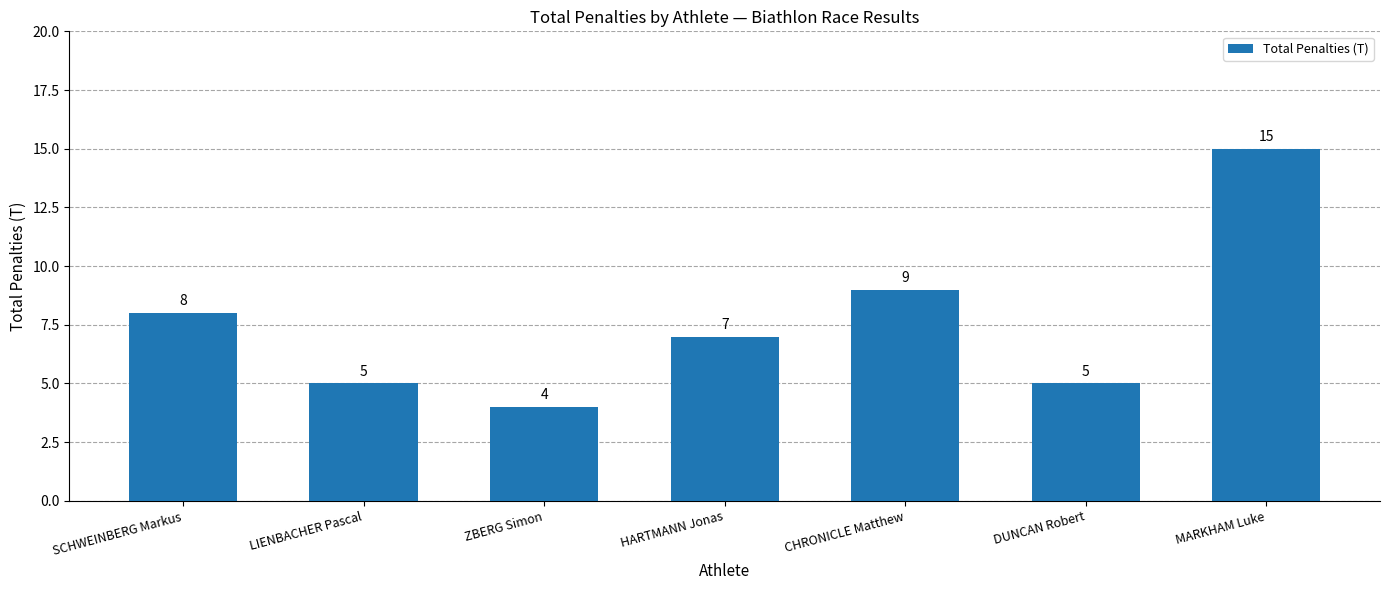

The chart shows a value of 8 at LIENBACHER Pascal. True or false?

False